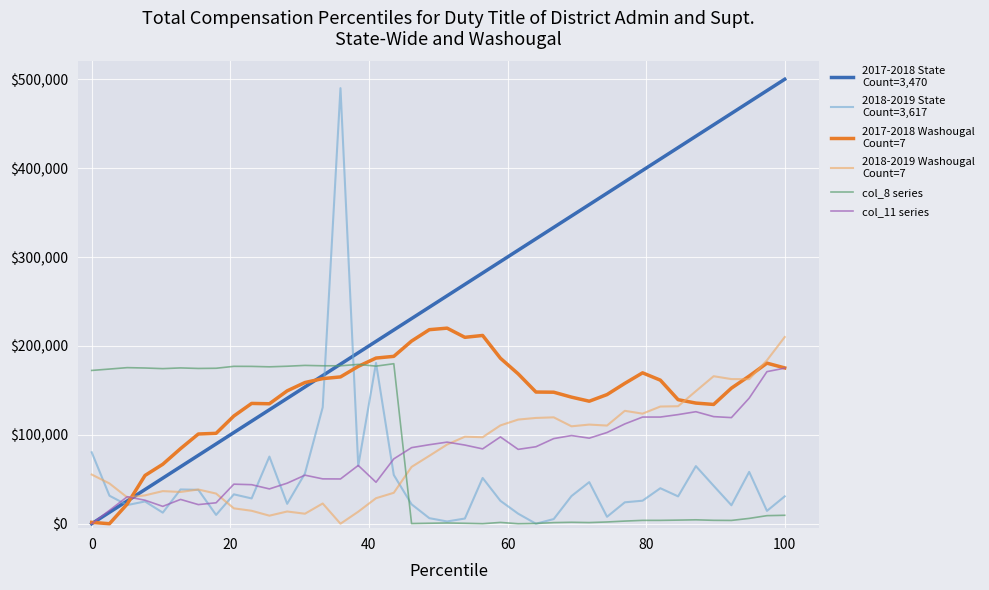

What is the maximum value shown in the chart?

500000.0